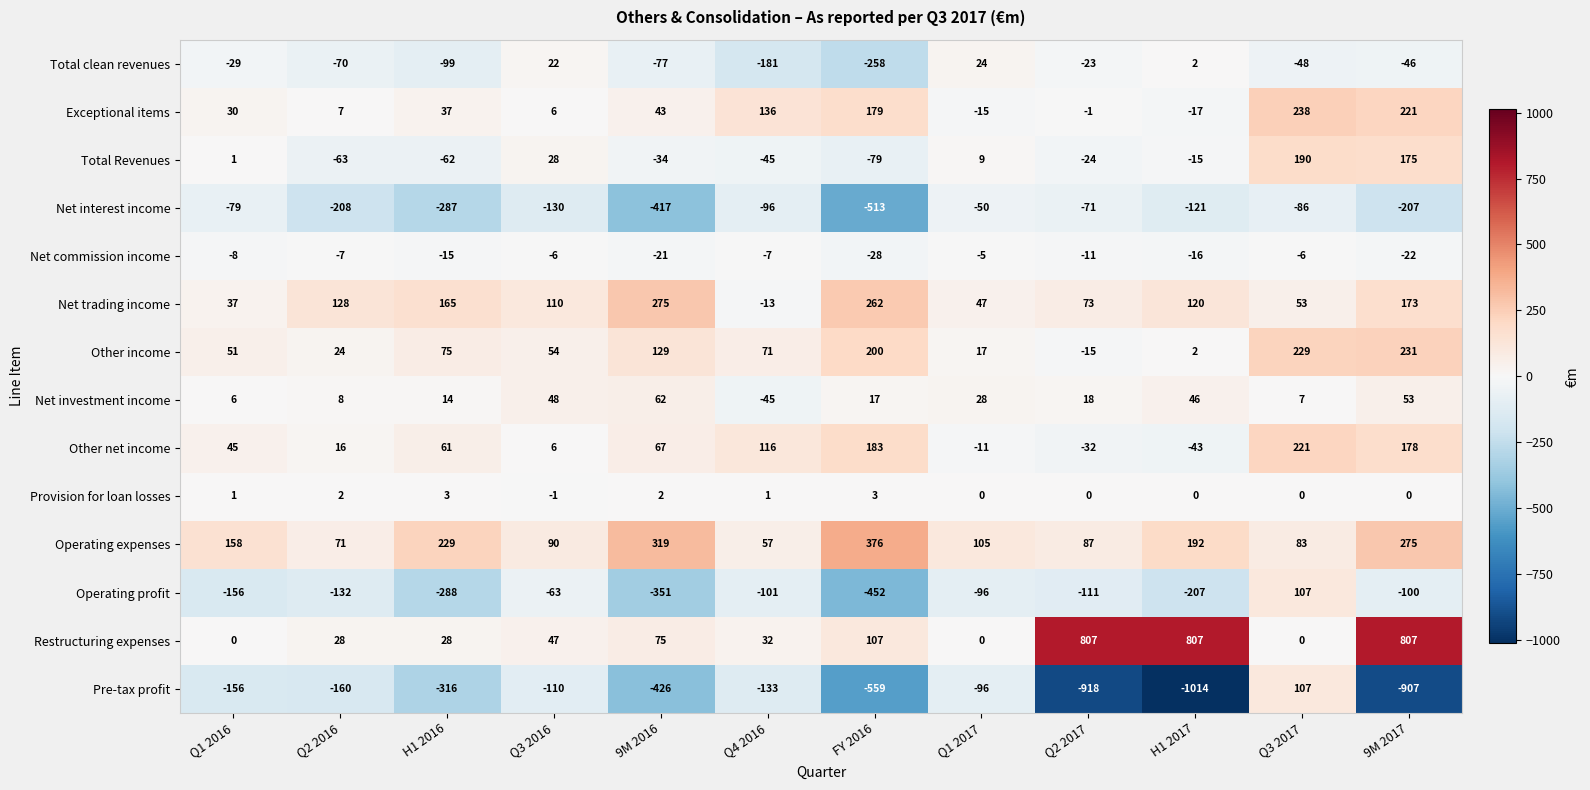

What is the difference between the maximum and second lowest values in the Total Revenues series?

253